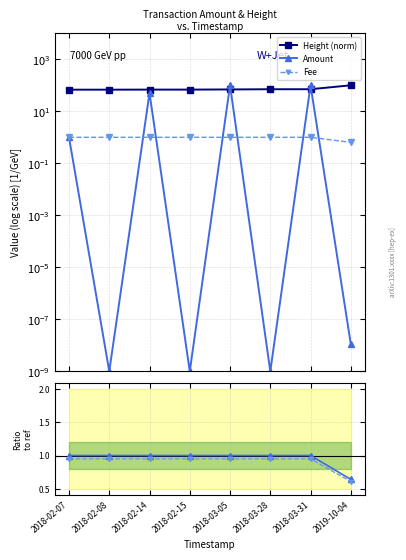

At which label does Amount first exceed 1?

2018-02-07